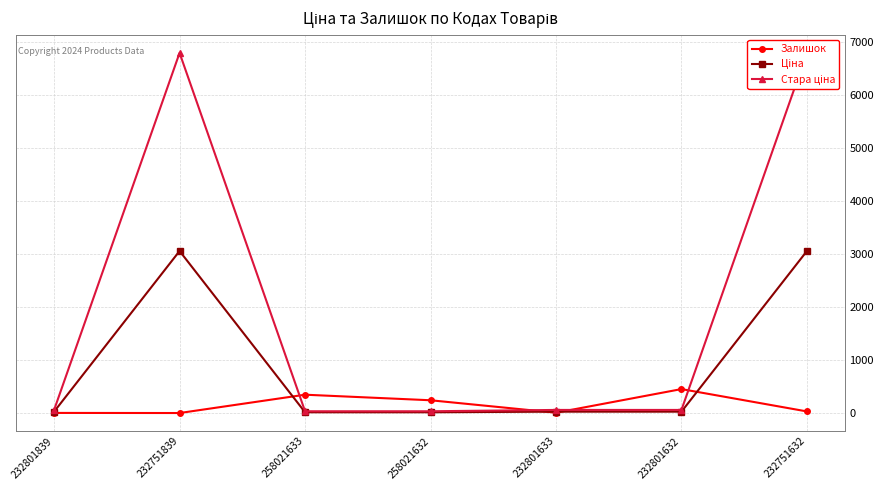

What is the total value across all series at 232751839?

9859.9